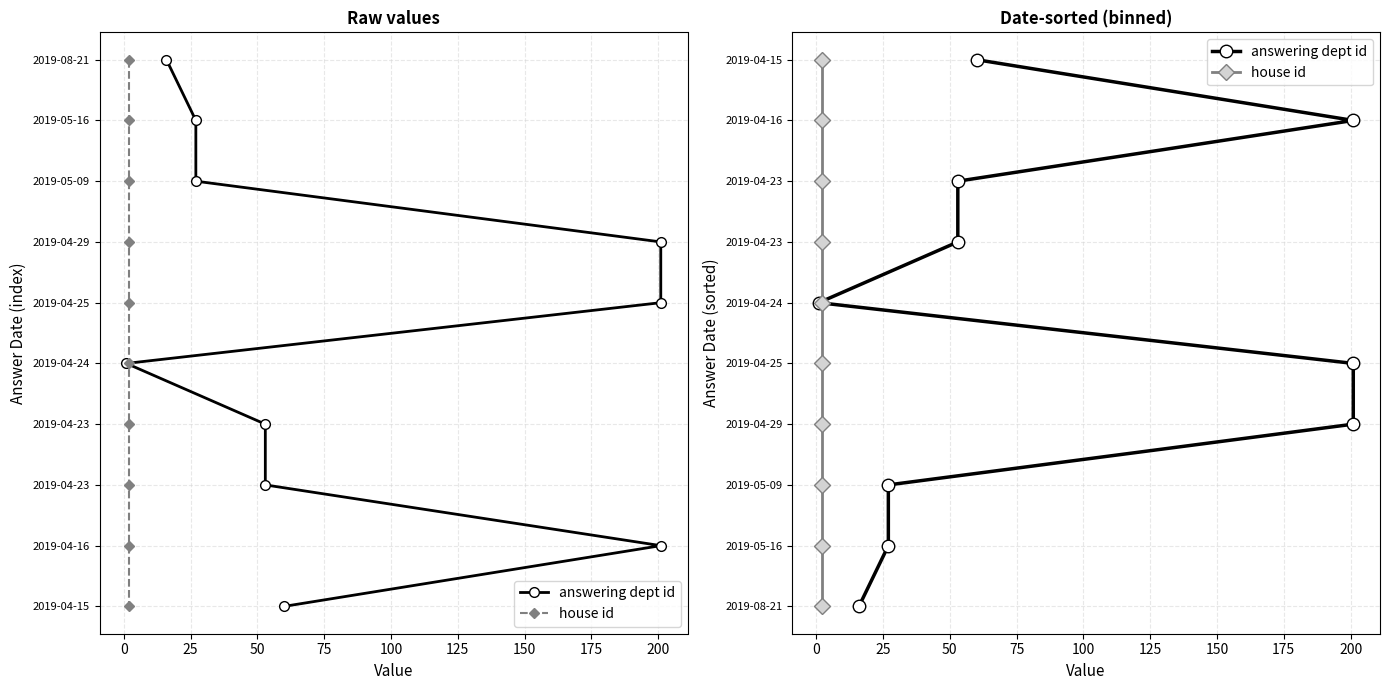

Is it true that house id equals 5 at 50?

False